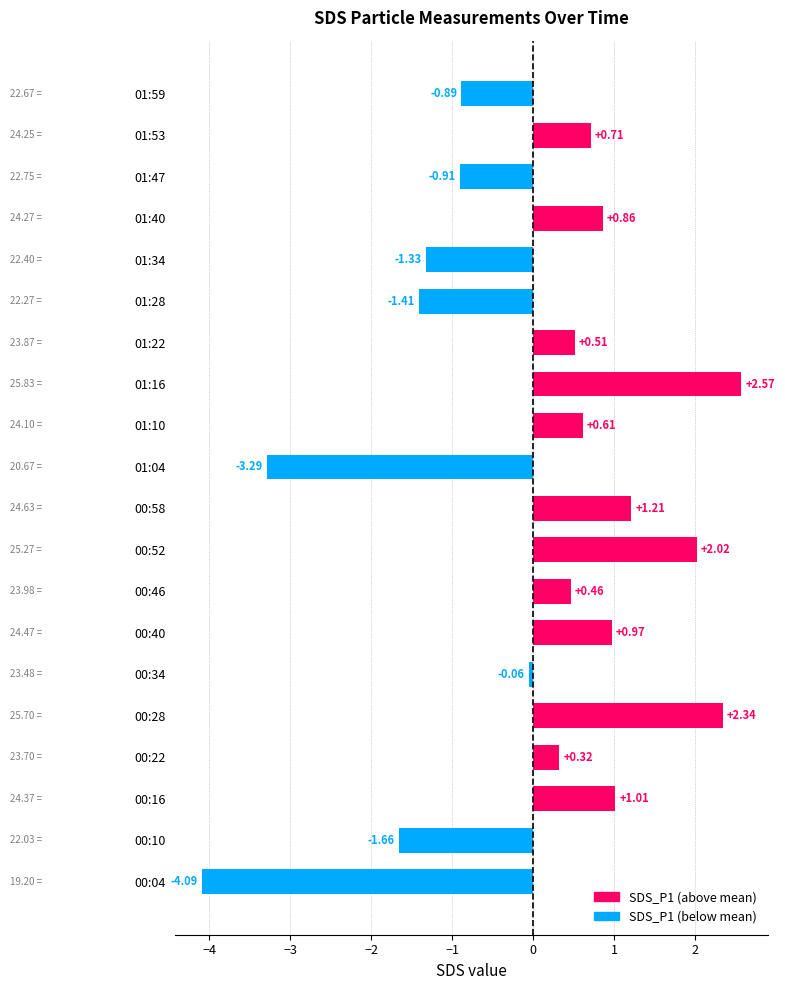

Between 00:22 and 01:16, which is larger?

01:16